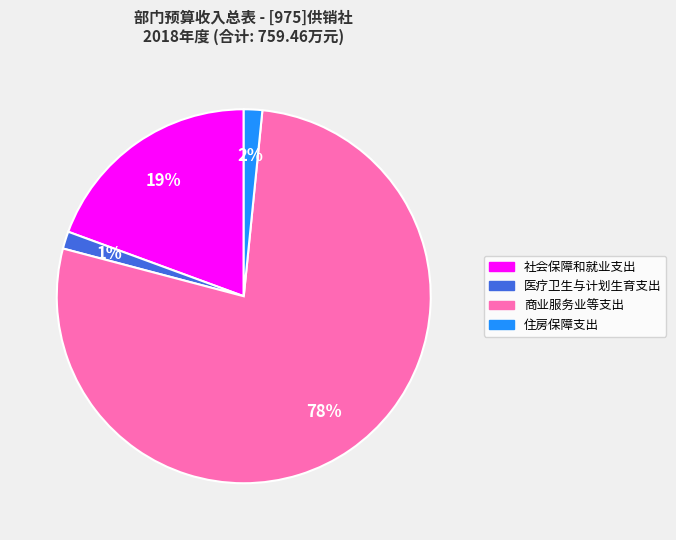

Which slice is the largest?

商业服务业等支出